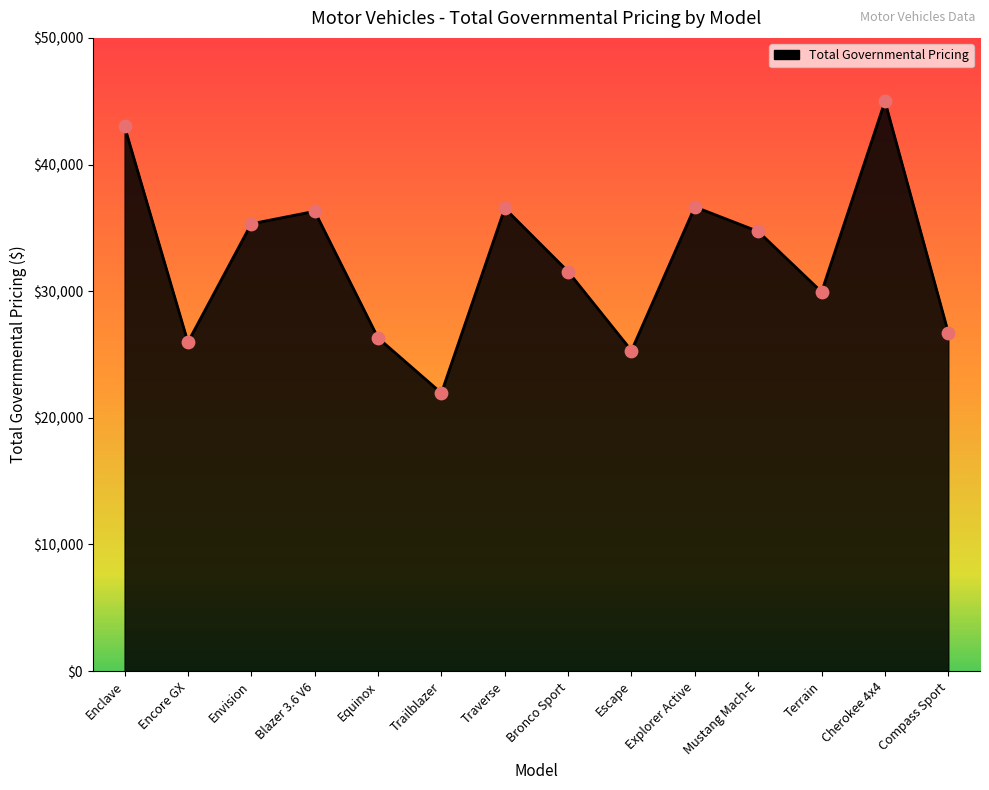

What is the change in value from Equinox to Trailblazer?

-4355